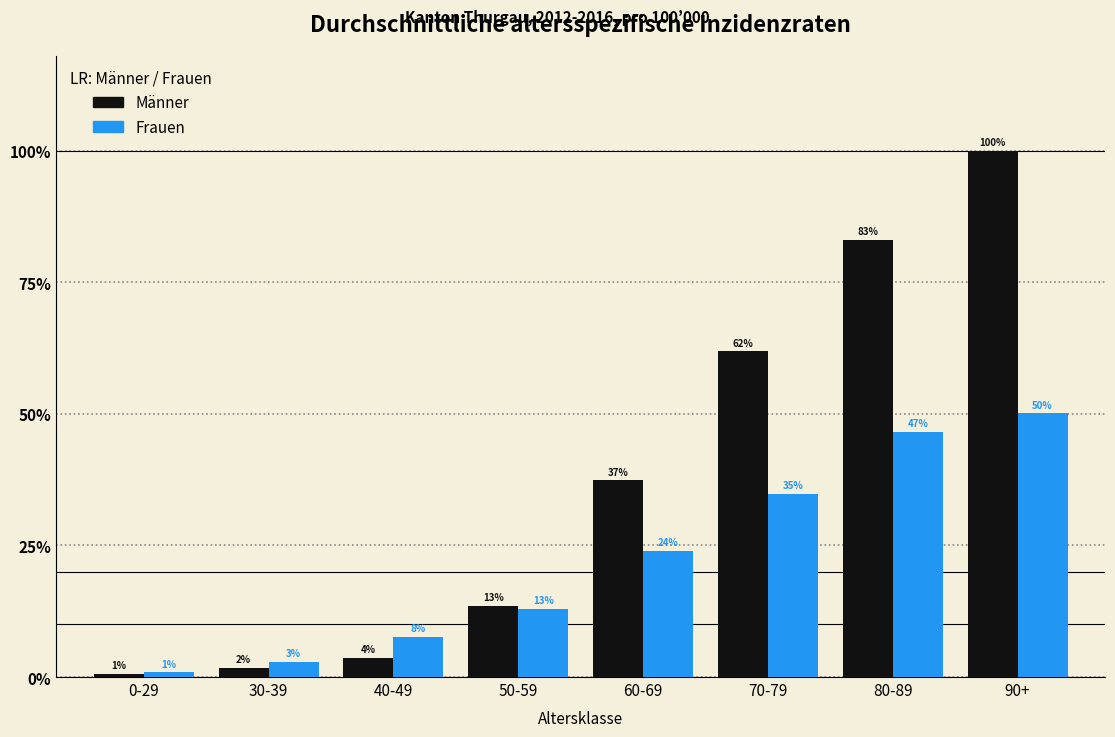

Are the bars horizontal?

No